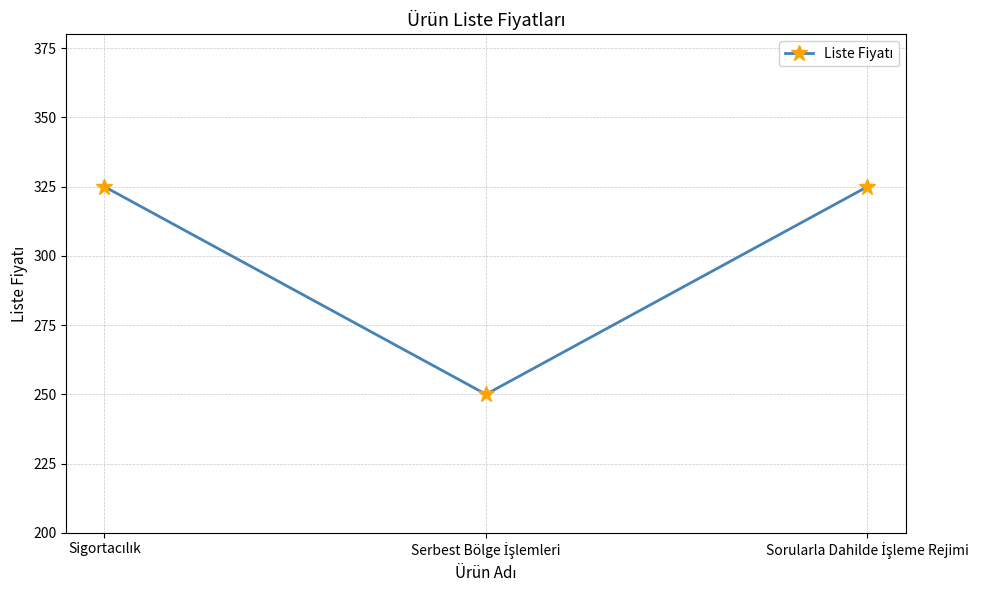

What is the average value?

300